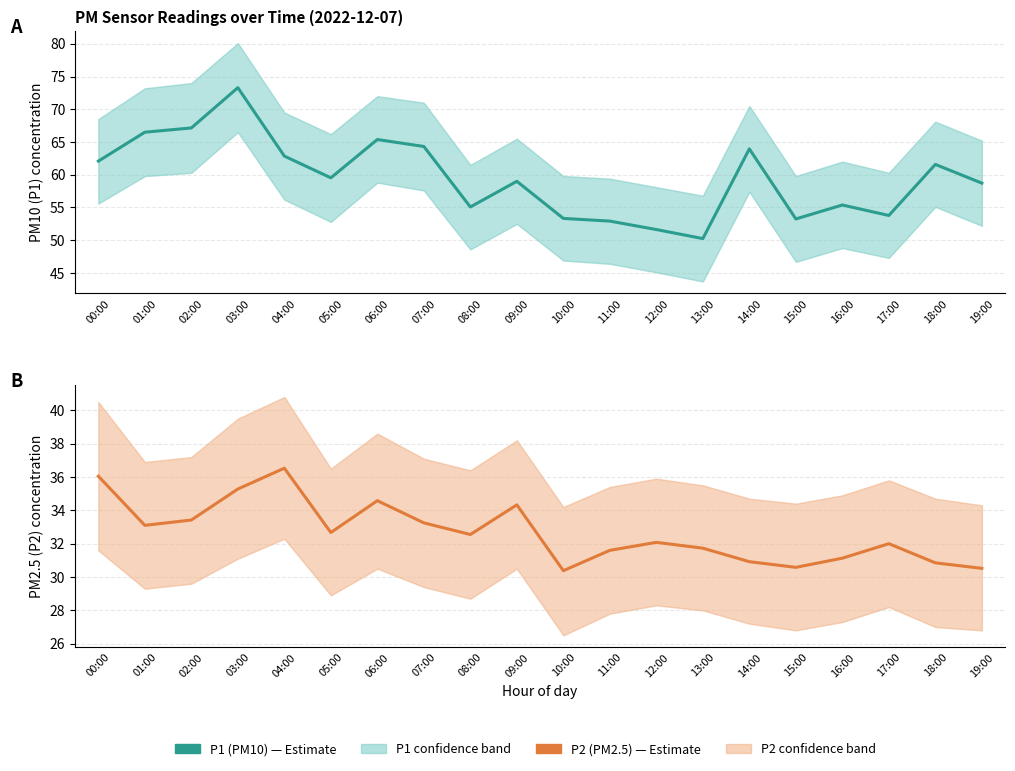

What is the label of the 19th point from the left?

18:00